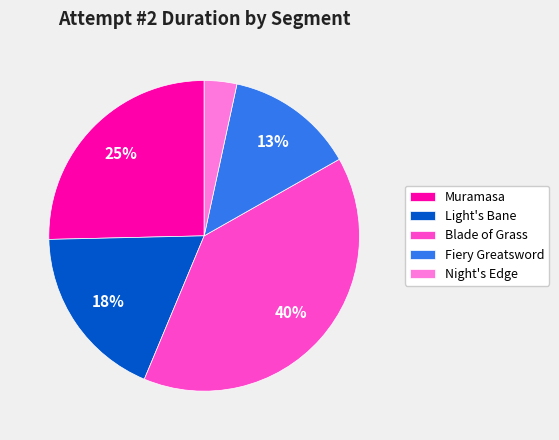

What is the largest slice in the pie chart?

Blade of Grass